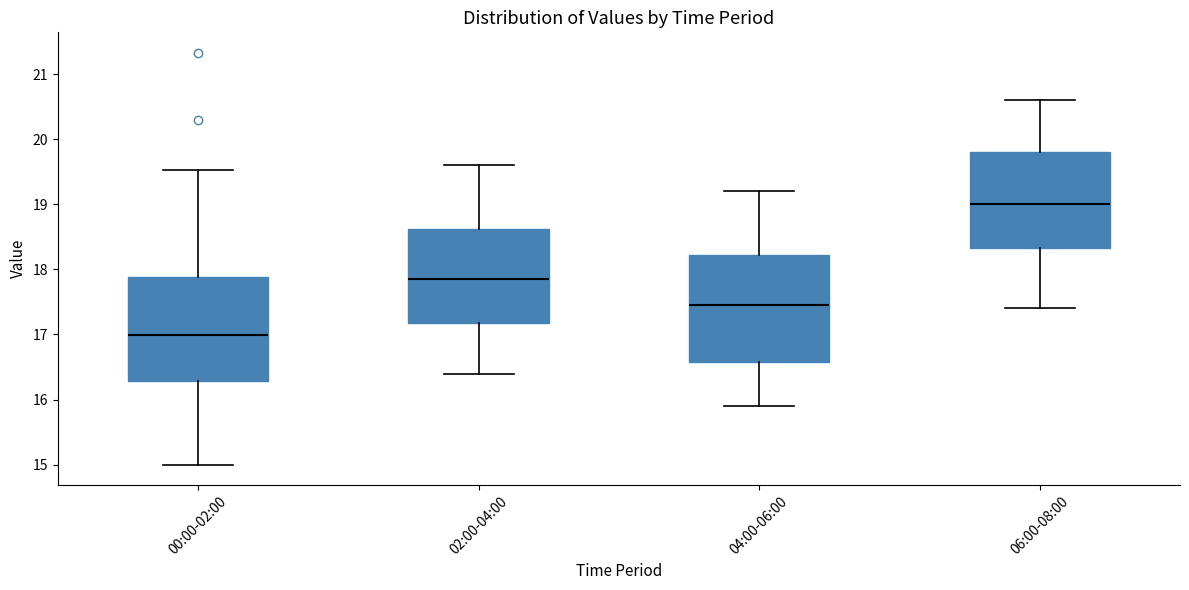

Reading left to right, read every box against the y-axis: the position of its median line, the range the box covers, and the ends of its whiskers. The values are not printed on the chart, so give them approximately, as read against the axis.

00:00-02:00: median 17.0, box 16.3 to 17.9, whiskers 15.0 to 19.5
02:00-04:00: median 17.9, box 17.2 to 18.6, whiskers 16.4 to 19.6
04:00-06:00: median 17.5, box 16.6 to 18.2, whiskers 15.9 to 19.2
06:00-08:00: median 19.0, box 18.3 to 19.8, whiskers 17.4 to 20.6